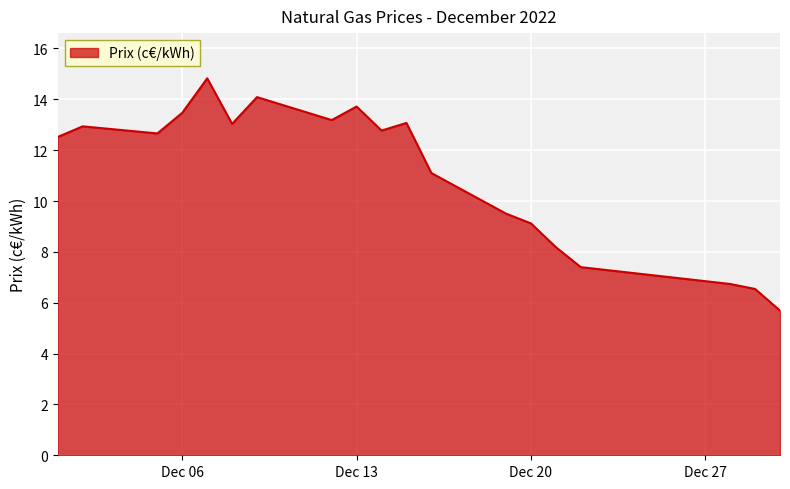

How many series are shown in this chart?

1